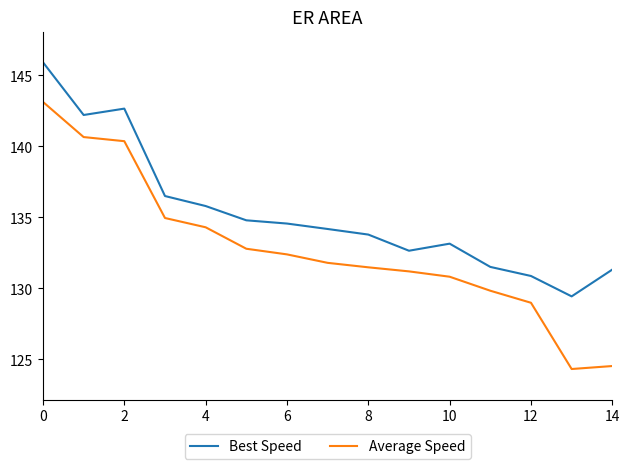

True or false: Average Speed has more than 1 points higher than both neighbors.

False